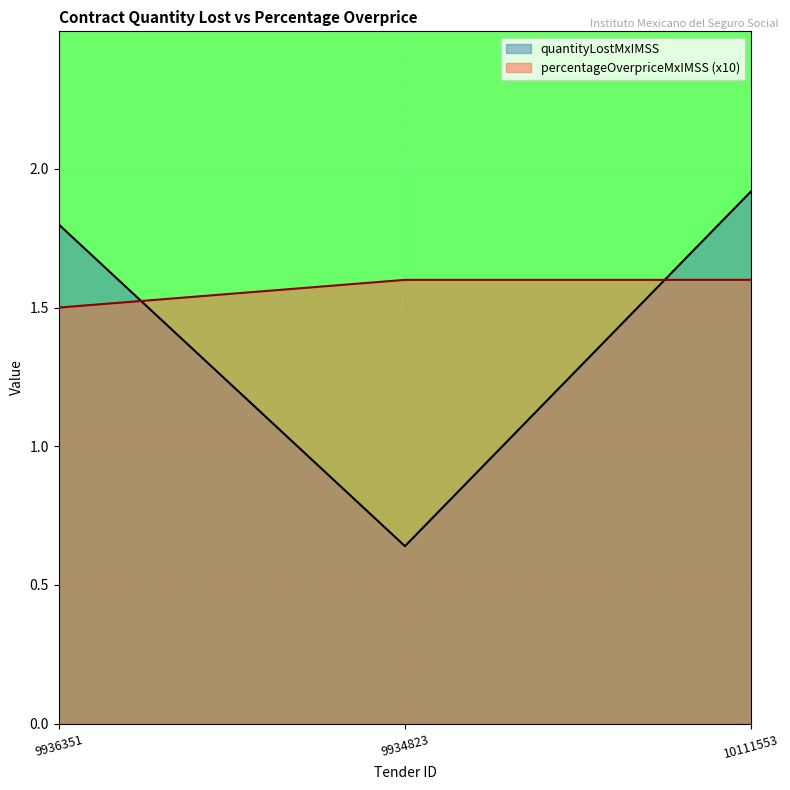

Reading left to right, what are all the values shown in this chart?

quantityLostMxIMSS: 9936351=1.8	9934823=0.6	10111553=1.9
percentageOverpriceMxIMSS: 9936351=1.5	9934823=1.6	10111553=1.6